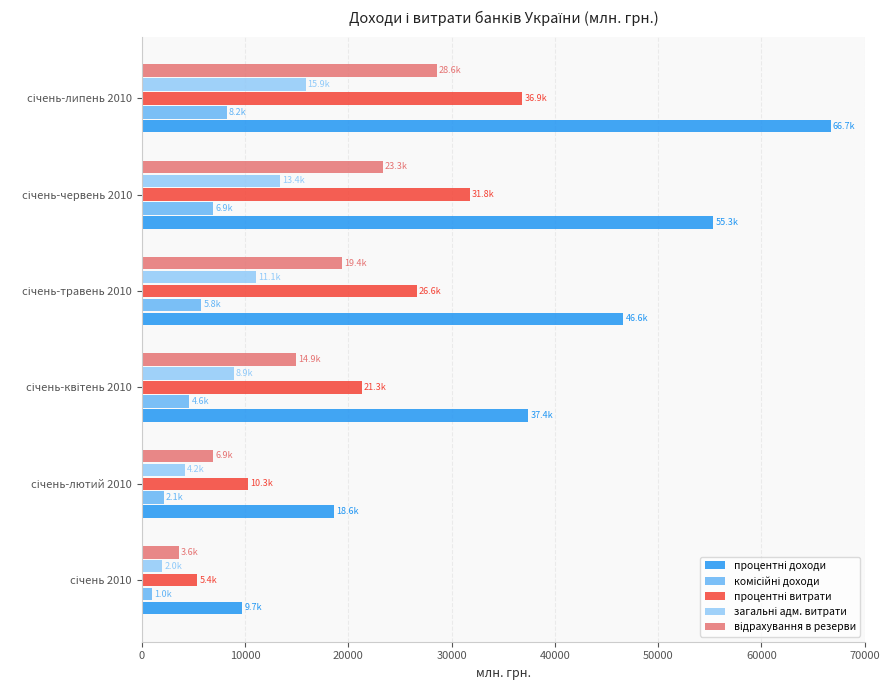

What is the greatest value displayed?

66729.3